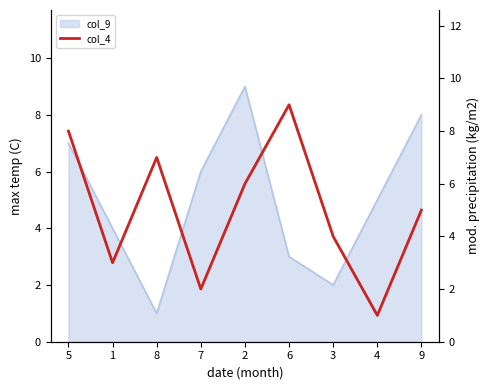

What is the label of the 9th point from the left?

9